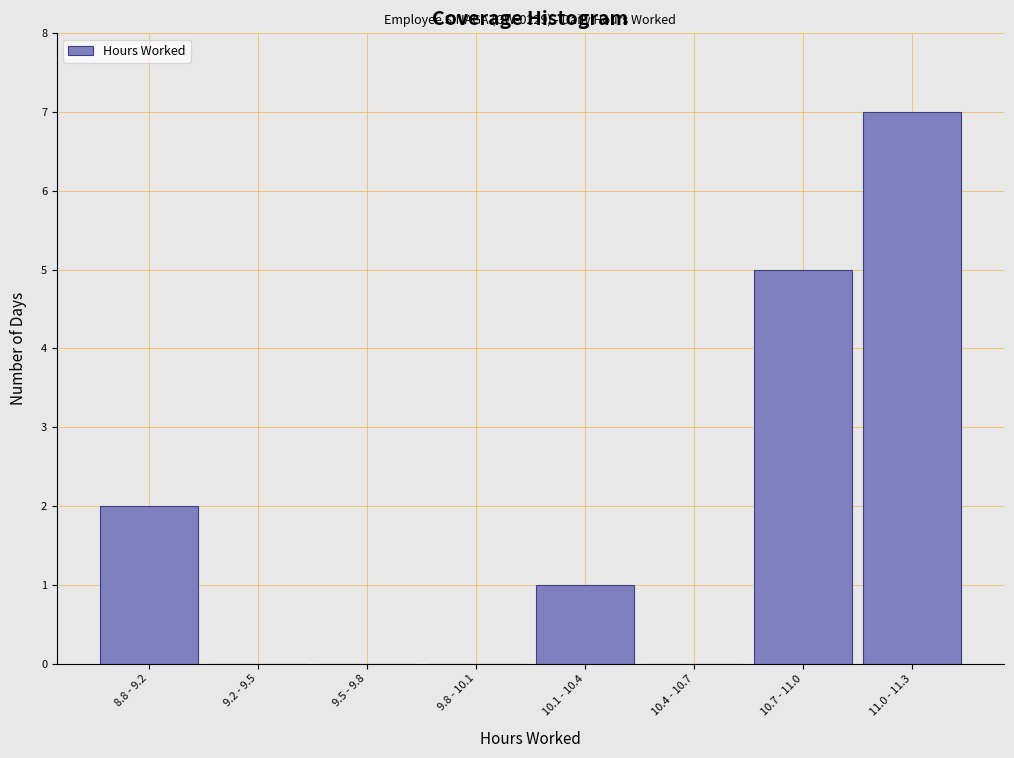

Reading right to left, list all the values displayed in this chart.

11.0 - 11.3=7	10.7 - 11.0=5	10.4 - 10.7=0	10.1 - 10.4=1	9.8 - 10.1=0	9.5 - 9.8=0	9.2 - 9.5=0	8.8 - 9.2=2